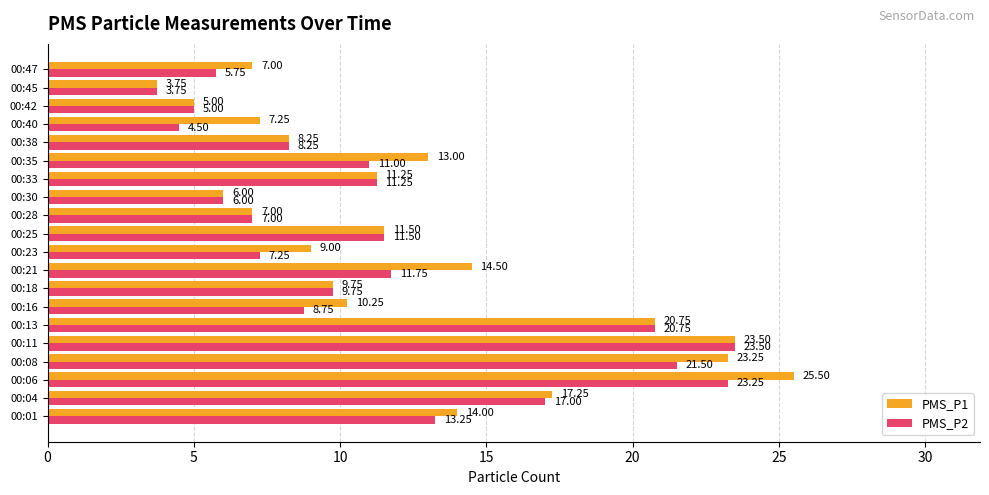

Between 00:04 and 00:21, which series saw the biggest shift?

PMS_P2